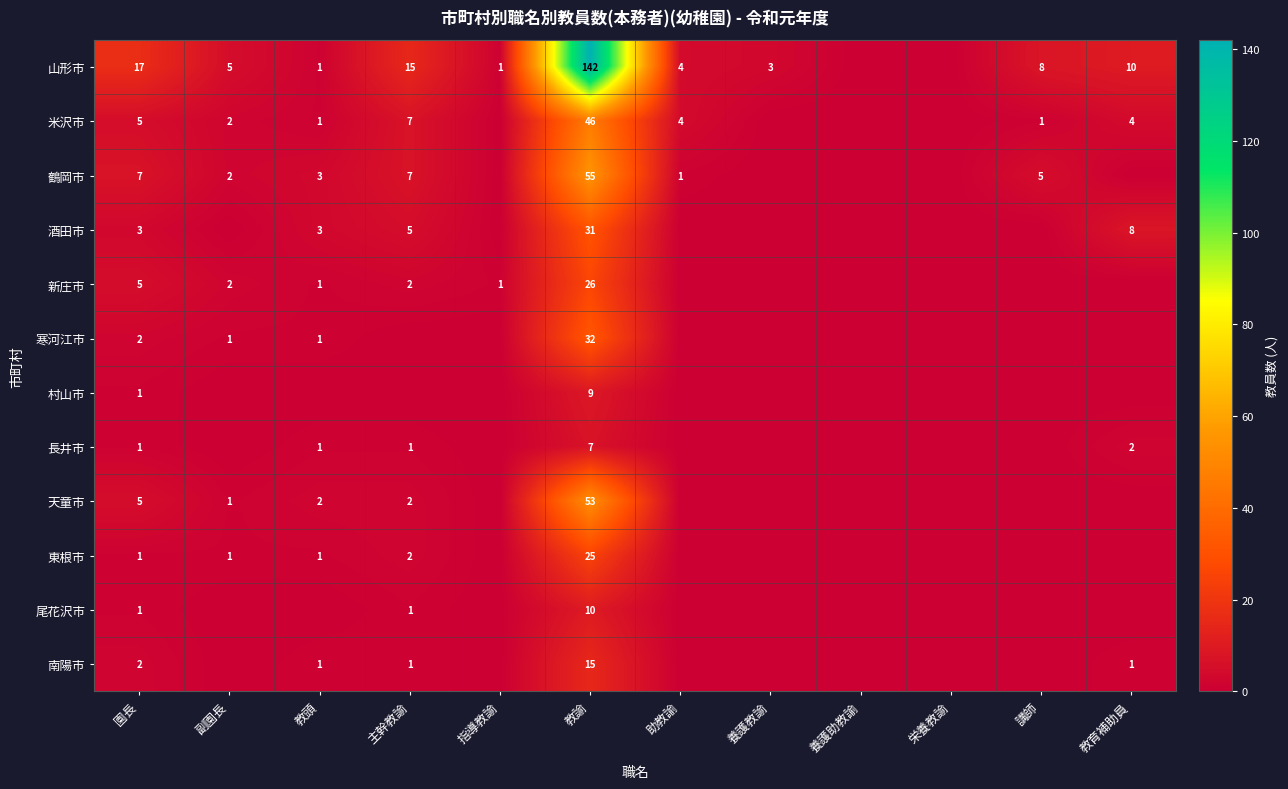

What is the total value across all series at 教諭?

451